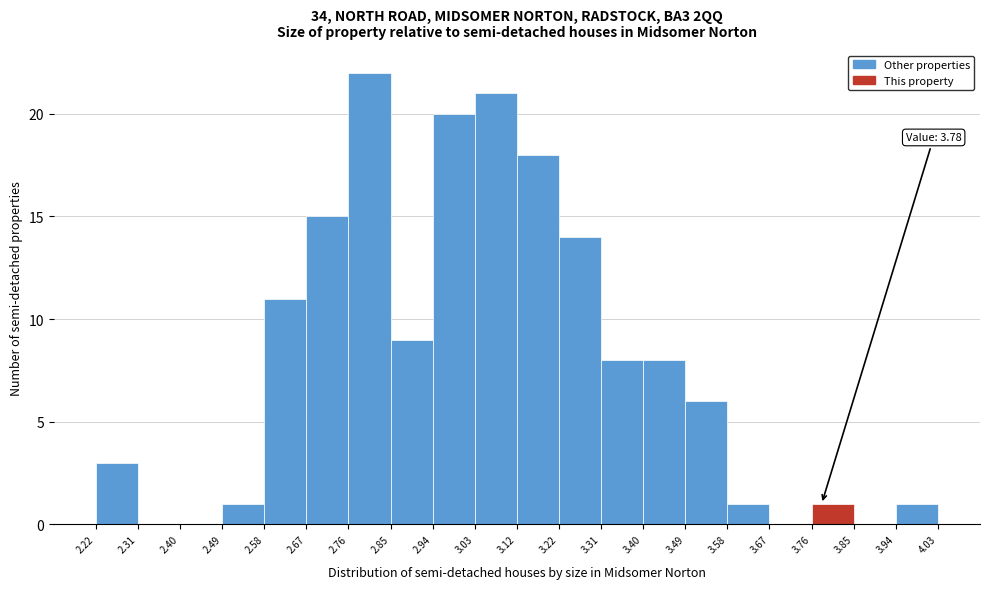

Over which range of the x-axis is the bar tallest?

2.76 to 2.85